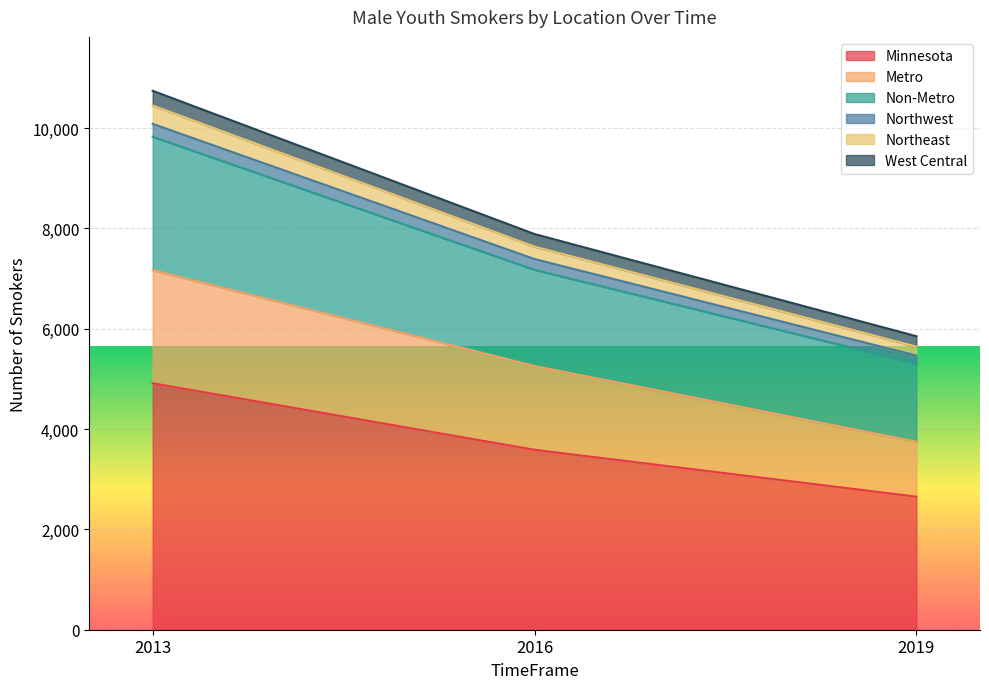

At which category is the sum across all series the highest?

2013